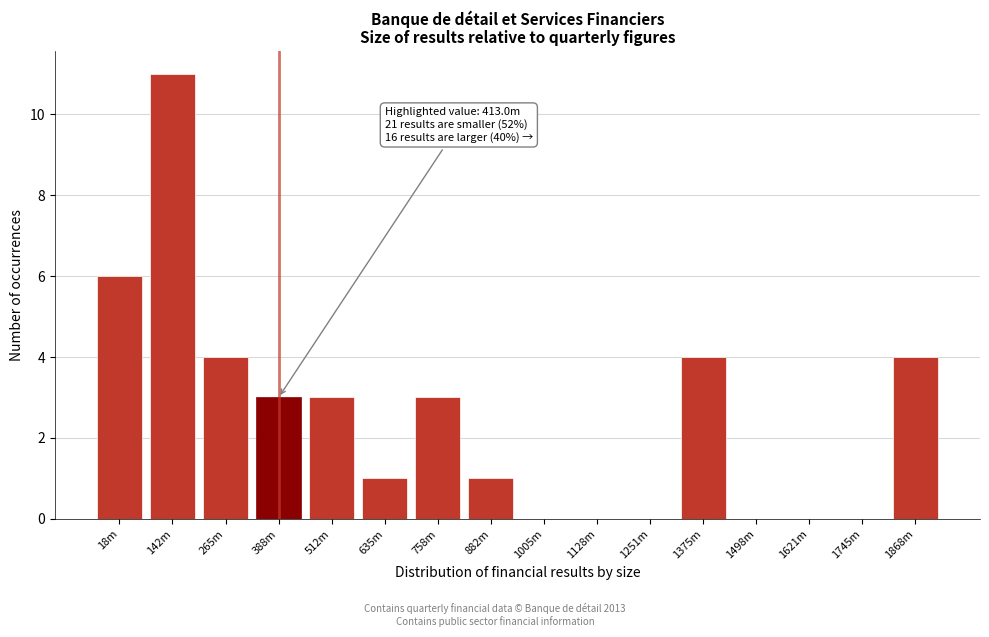

Reading right to left, transcribe all the data shown in this chart.

1868m=4	1745m=0	1621m=0	1498m=0	1375m=4	1251m=0	1128m=0	1005m=0	882m=1	758m=3	635m=1	512m=3	388m=3	265m=4	142m=11	18m=6